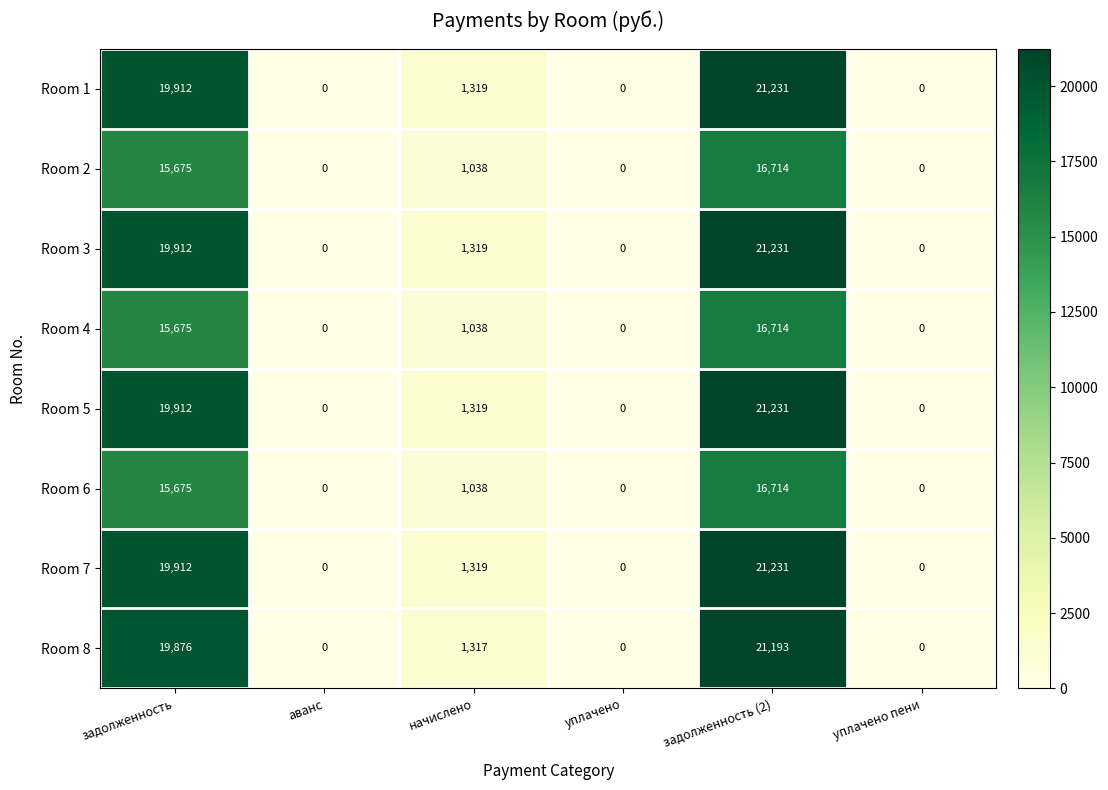

What is the greatest value displayed?

21231